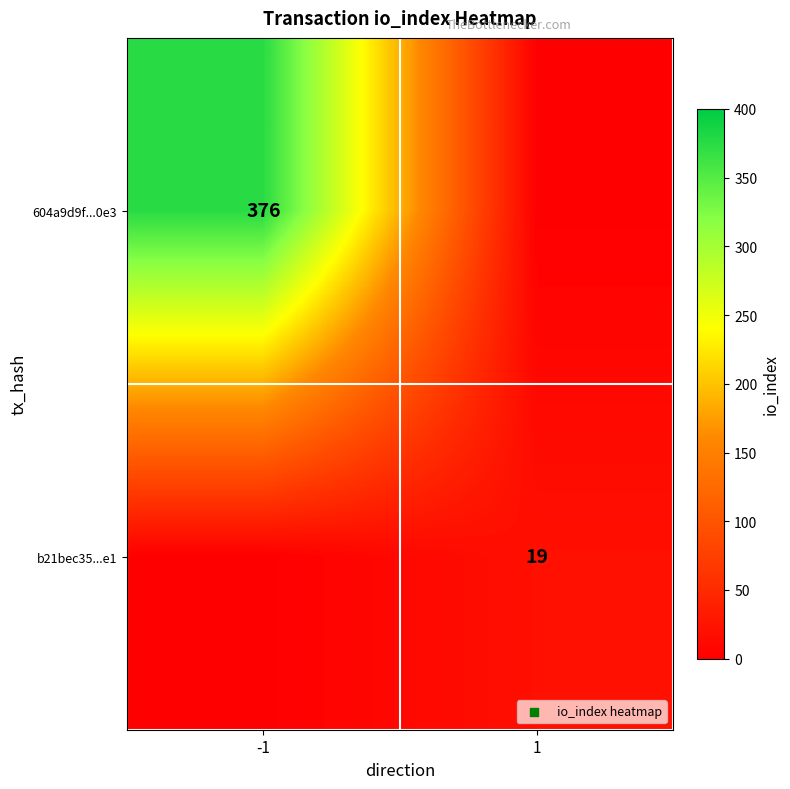

The b21bec35...e1 series shows 29.8 at 1. True or false?

False